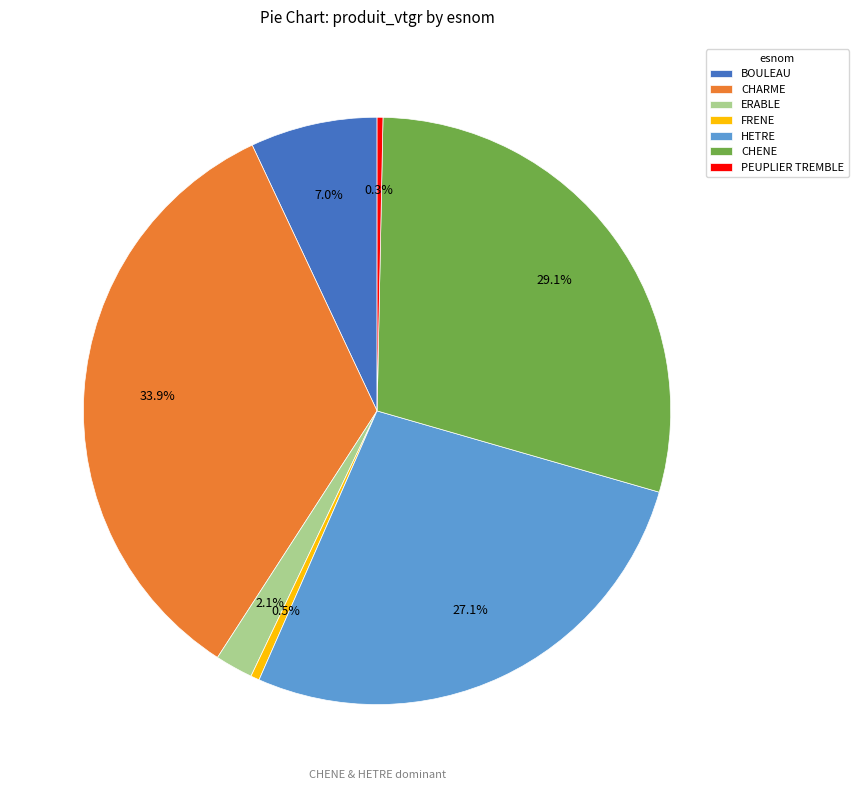

How much of the chart is everything except PEUPLIER TREMBLE?

99.7%